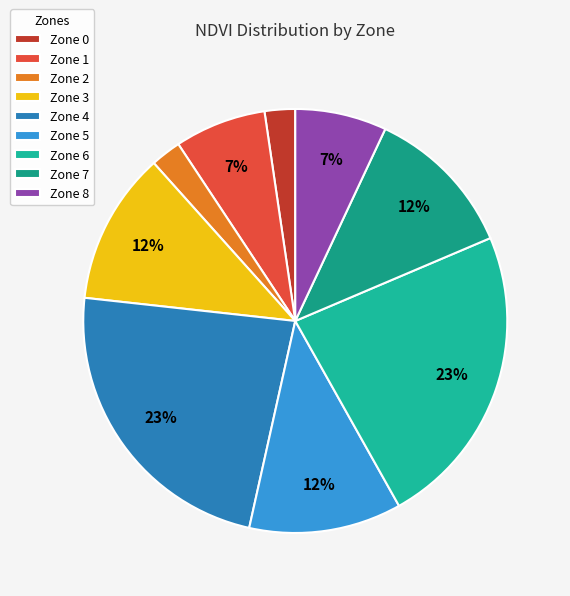

To the nearest percent, what is the average slice percentage?

11%